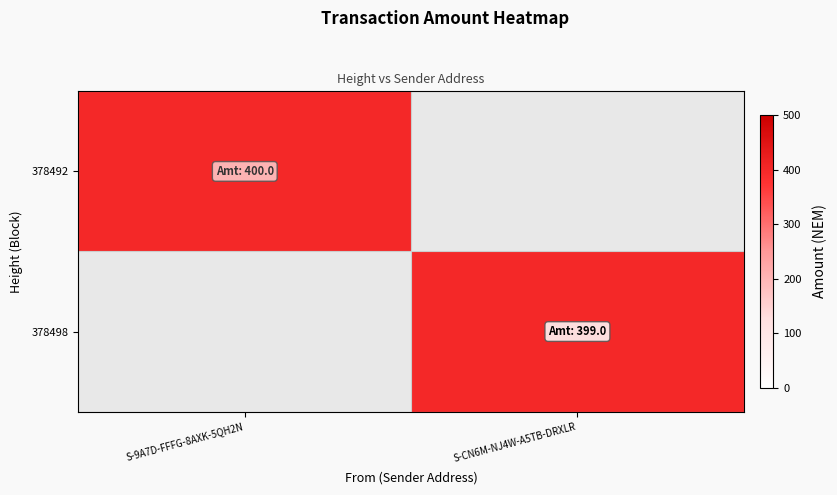

Is the value of 378492 at S-9A7D-FFFG-8AXK-5QH2N greater than the value of 378498 at S-9A7D-FFFG-8AXK-5QH2N?

No